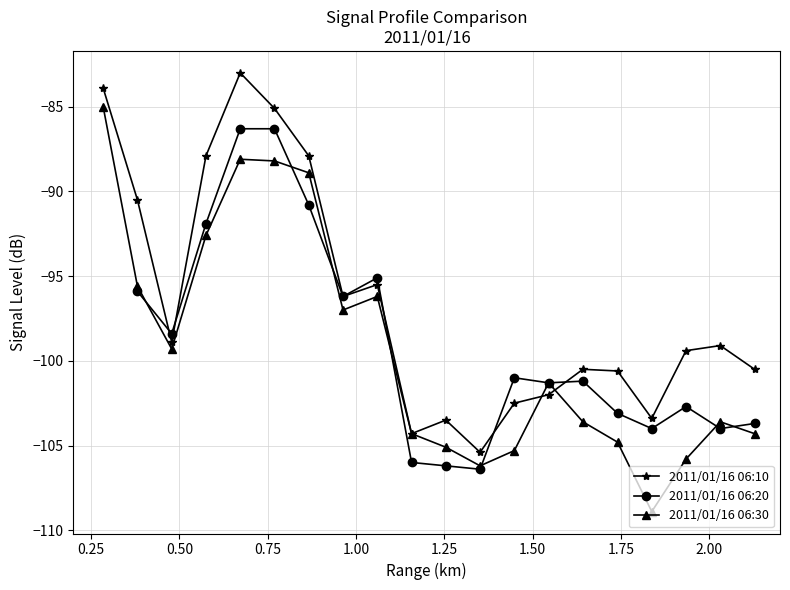

How many interior local peaks does the 2011/01/16 06:30 series have?

4